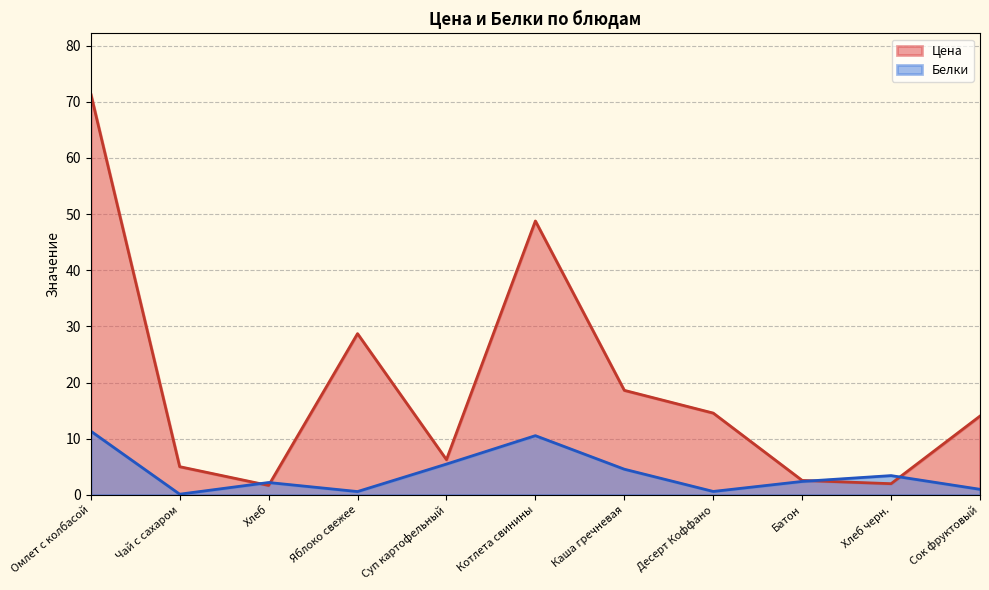

How many values in the Цена series are below 14?

5